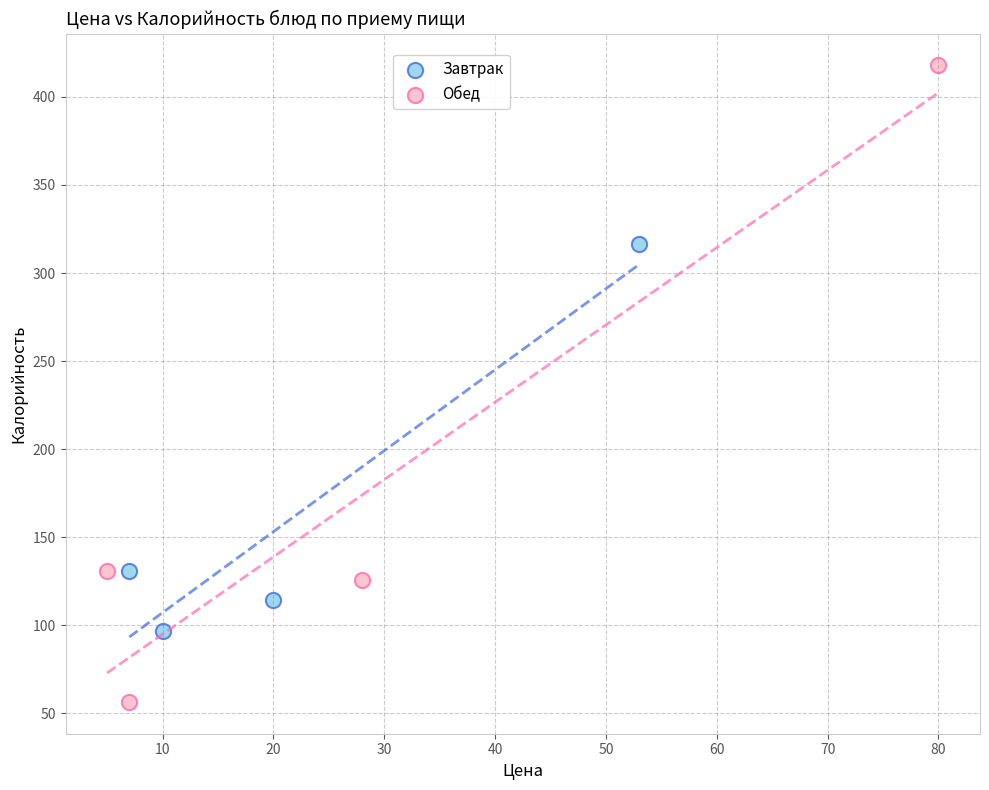

Which series has the largest Y range (max minus min)?

Обед